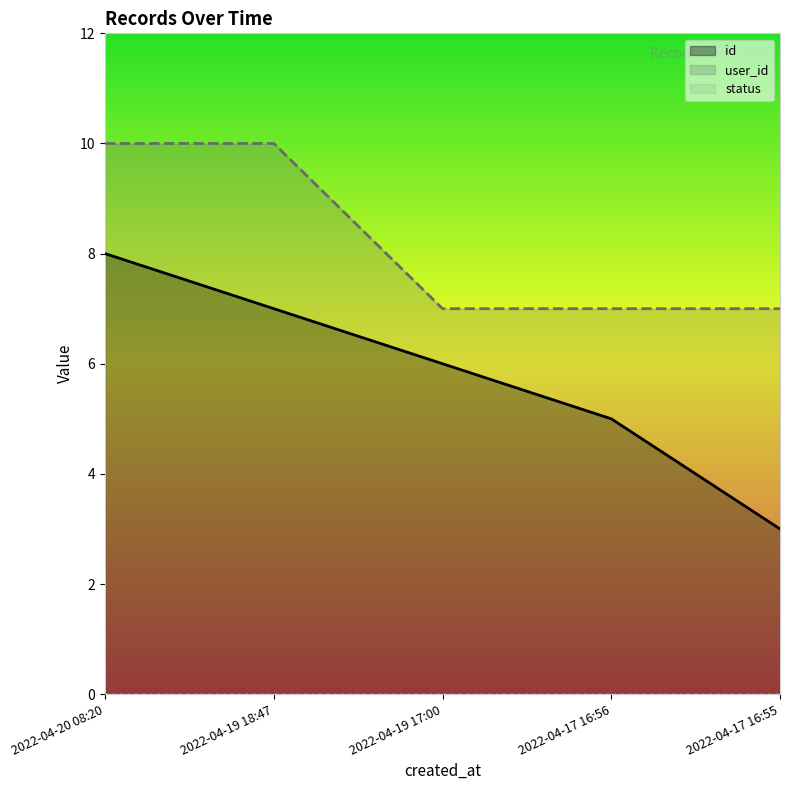

Which category has the highest value in the id series?

2022-04-20 08:20